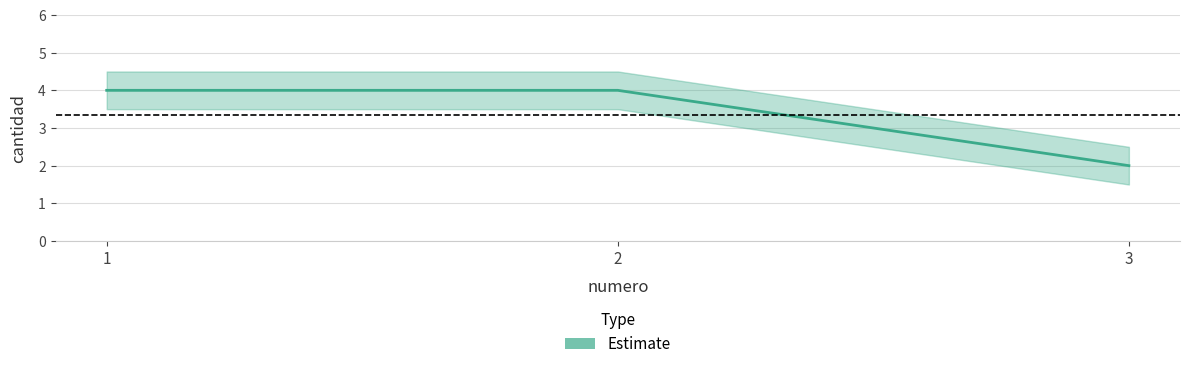

The value of cantidad_upper at 2 is 4.5. True or false?

True